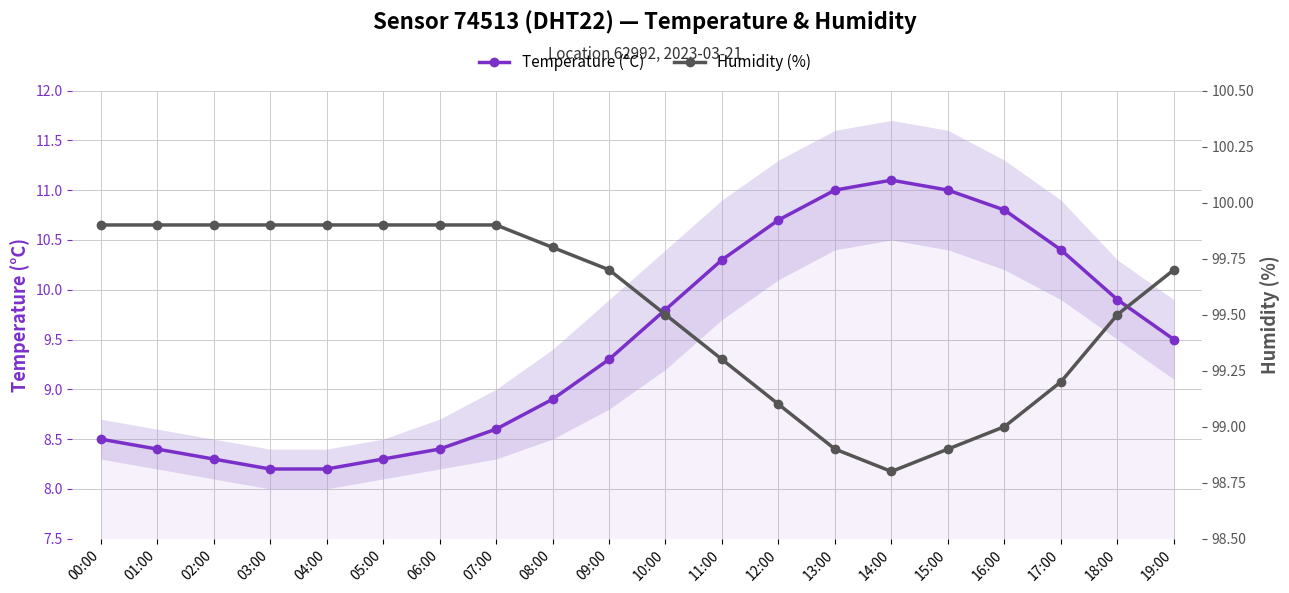

Rank the categories by Temperature (°C) value from lowest to highest.

03:00, 04:00, 02:00, 05:00, 01:00, 06:00, 00:00, 07:00, 08:00, 09:00, 19:00, 10:00, 18:00, 11:00, 17:00, 12:00, 16:00, 13:00, 15:00, 14:00